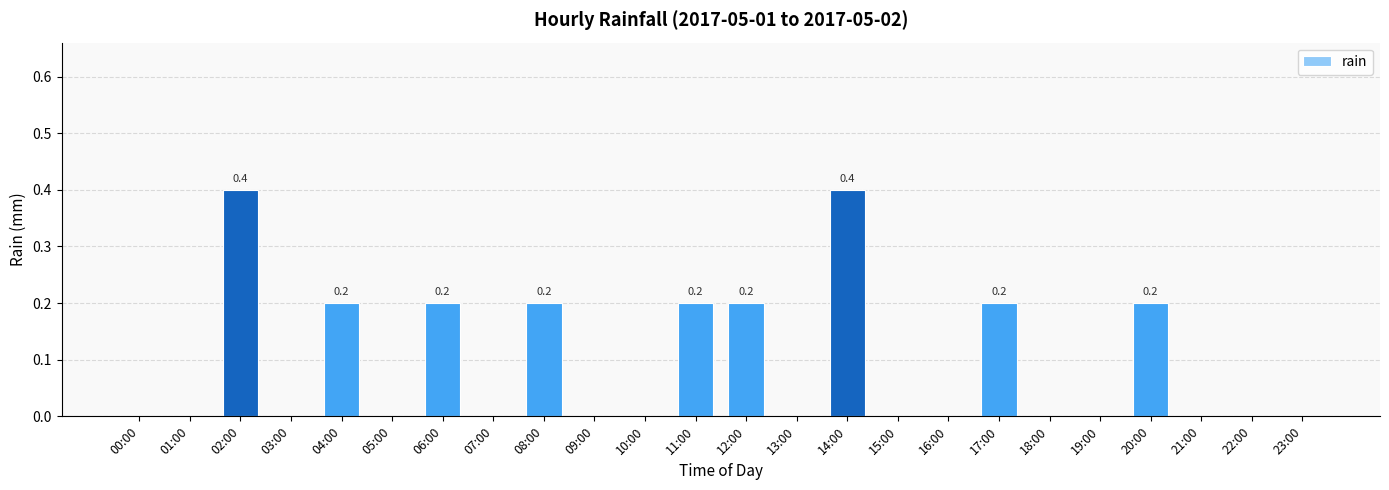

True or false: the data shows 0.0 at 13:00.

True